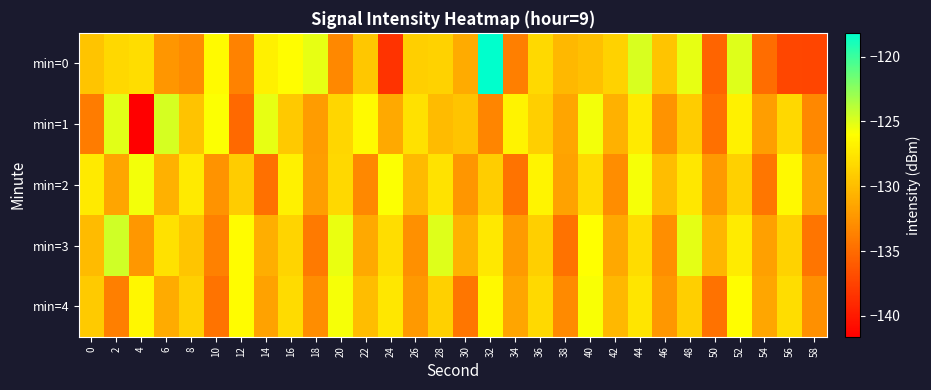

Reading left to right, transcribe all the data shown in this chart.

min=0: 0=-129.6	2=-128.4	4=-128.0	6=-132.4	8=-133.0	10=-126.3	12=-133.6	14=-126.9	16=-126.1	18=-125.3	20=-133.2	22=-129.4	24=-138.5	26=-128.9	28=-128.7	30=-131.1	32=-118.2	34=-133.8	36=-128.3	38=-130.3	40=-129.8	42=-128.8	44=-124.8	46=-129.5	48=-125.3	50=-135.4	52=-125.0	54=-134.9	56=-137.3	58=-137.4
min=1: 0=-134.0	2=-125.1	4=-141.6	6=-124.7	8=-129.6	10=-125.9	12=-135.1	14=-125.2	16=-129.3	18=-132.1	20=-128.5	22=-126.3	24=-131.2	26=-127.8	28=-130.1	30=-129.6	32=-133.4	34=-126.7	36=-128.9	38=-131.5	40=-125.6	42=-130.8	44=-127.3	46=-132.6	48=-129.1	50=-134.7	52=-126.8	54=-131.9	56=-128.4	58=-133.2
min=2: 0=-127.3	2=-131.5	4=-125.6	6=-130.8	8=-127.3	10=-132.6	12=-129.1	14=-134.7	16=-126.8	18=-131.9	20=-128.4	22=-133.2	24=-125.9	26=-130.2	28=-127.7	30=-132.4	32=-129.0	34=-134.5	36=-126.6	38=-131.7	40=-128.2	42=-133.0	44=-125.7	46=-130.0	48=-127.5	50=-132.2	52=-128.8	54=-134.3	56=-126.4	58=-131.5
min=3: 0=-130.1	2=-124.5	4=-132.3	6=-127.8	8=-129.5	10=-133.7	12=-126.2	14=-130.9	16=-128.6	18=-134.1	20=-125.4	22=-131.2	24=-128.0	26=-132.8	28=-125.0	30=-130.7	32=-127.4	34=-132.1	36=-128.9	38=-134.6	40=-126.0	42=-131.3	44=-128.1	46=-132.9	48=-125.2	50=-130.5	52=-127.2	54=-131.8	56=-128.7	58=-134.4
min=4: 0=-129.2	2=-133.8	4=-126.5	6=-131.1	8=-128.8	10=-134.5	12=-126.2	14=-131.7	16=-128.2	18=-133.0	20=-125.7	22=-130.0	24=-127.5	26=-132.2	28=-128.8	30=-134.3	32=-126.4	34=-131.5	36=-128.3	38=-133.1	40=-125.8	42=-130.3	44=-127.6	46=-132.3	48=-128.9	50=-134.6	52=-126.1	54=-131.4	56=-128.0	58=-132.8